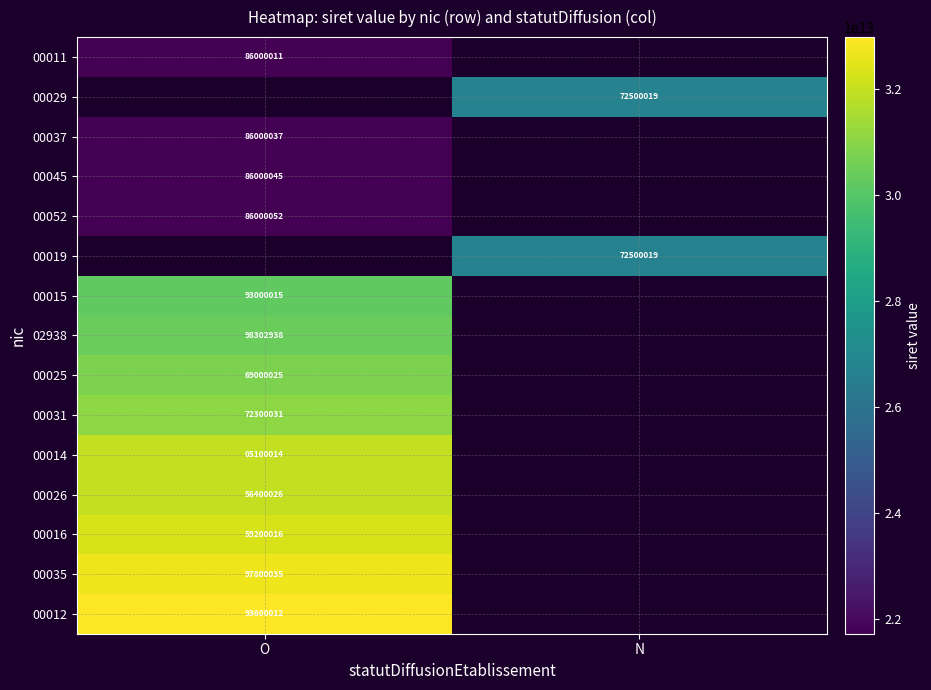

How many series are shown in this chart?

15